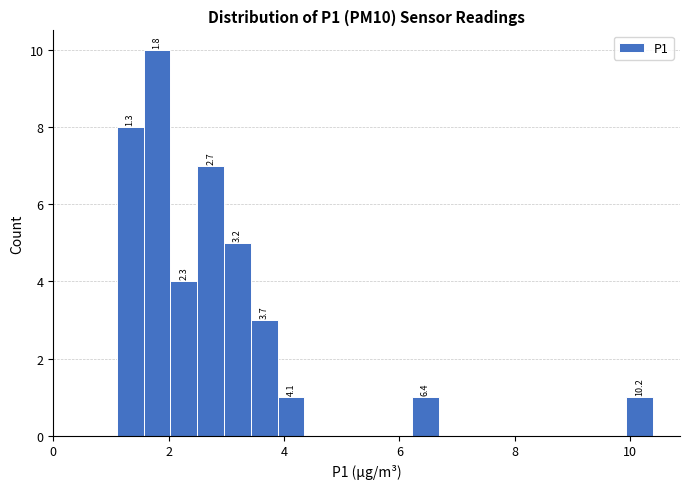

Around what value on the x-axis is the tallest bar? Give the approximate position of its centre, as read against the axis.

1.8